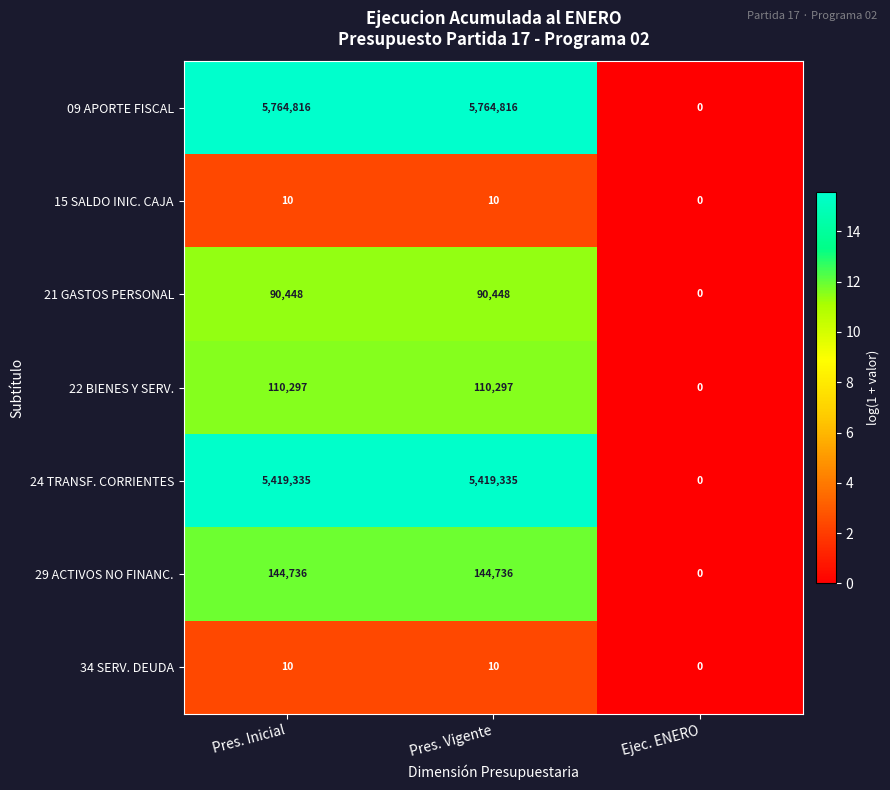

What is the difference between the maximum and minimum values in the 09 APORTE FISCAL series?

5764816